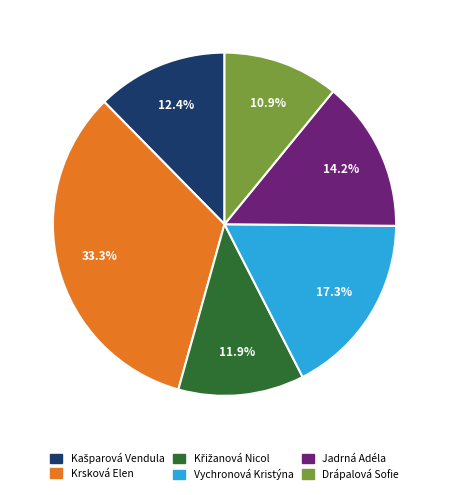

Approximately how many times larger is the value at Krsková Elen compared to Drápalová Sofie?

3.1